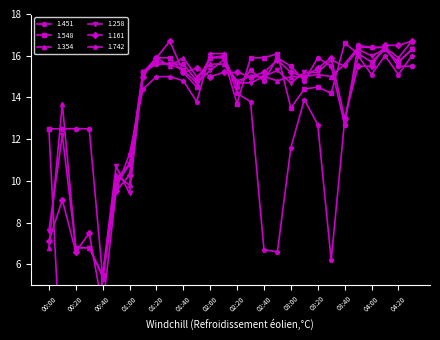

How many lines are shown in the chart?

6